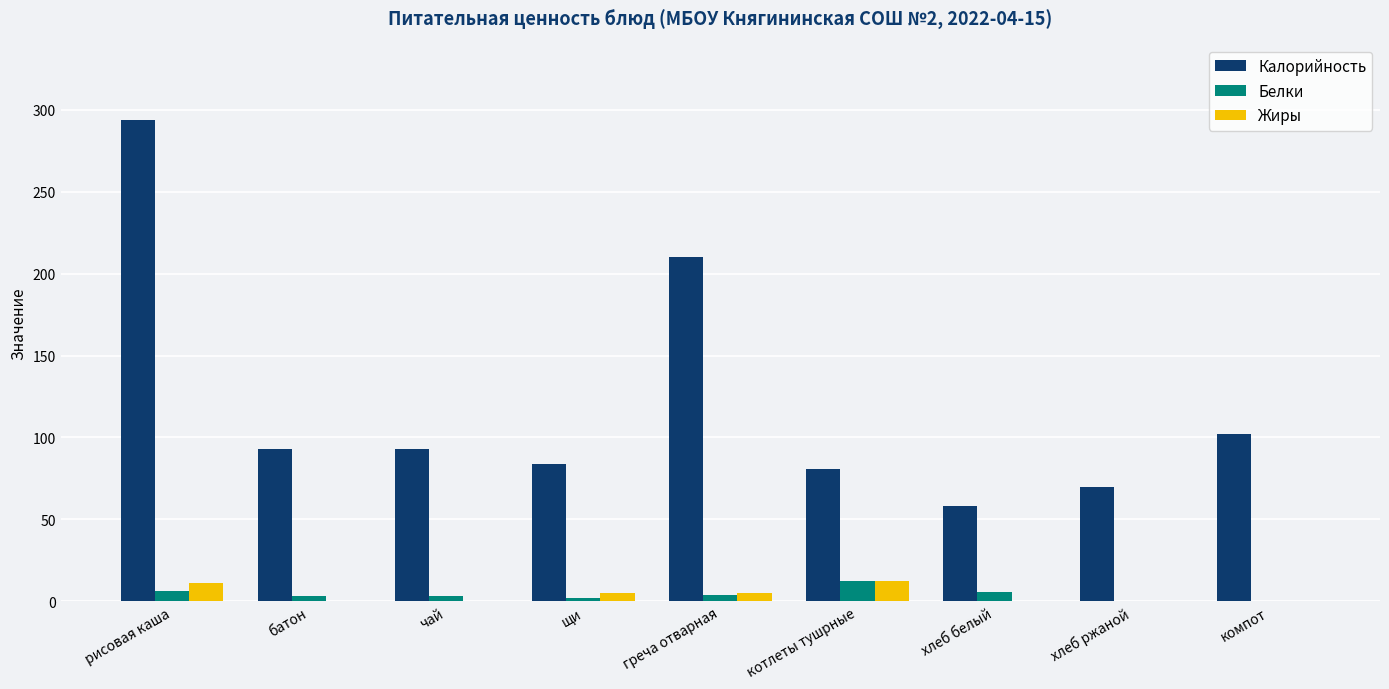

Count the number of categories in the chart.

9